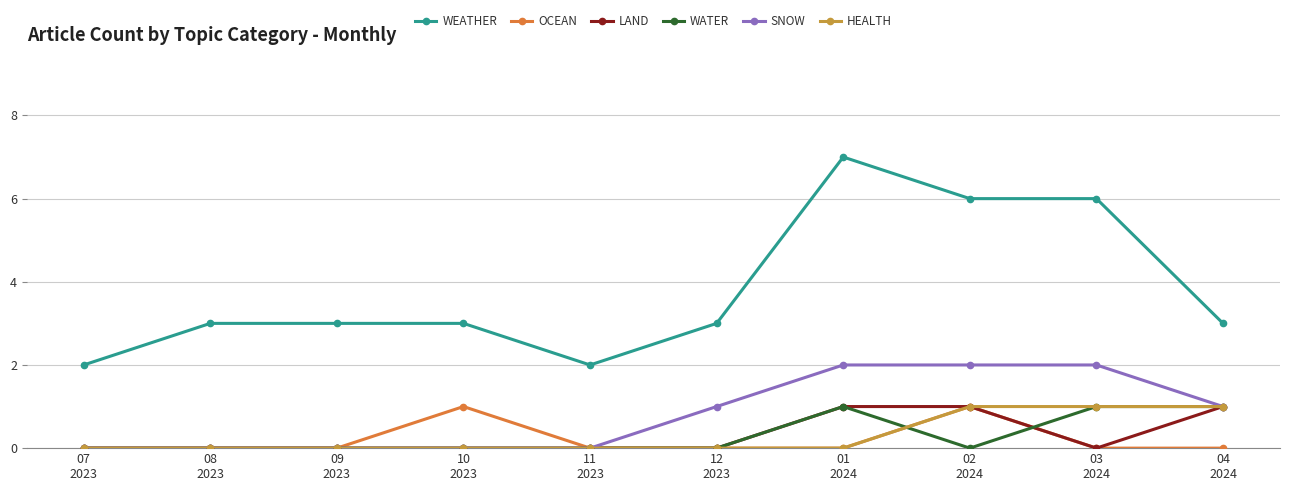

What is the label of the 3rd point from the left?

09
2023